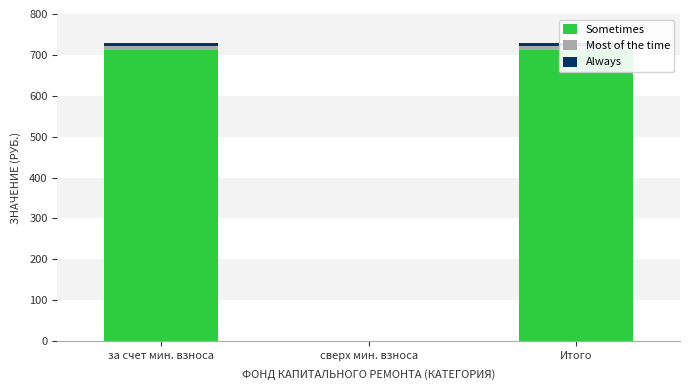

Rank the categories by Most of the time value from lowest to highest.

сверх мин. взноса, за счет мин. взноса, Итого